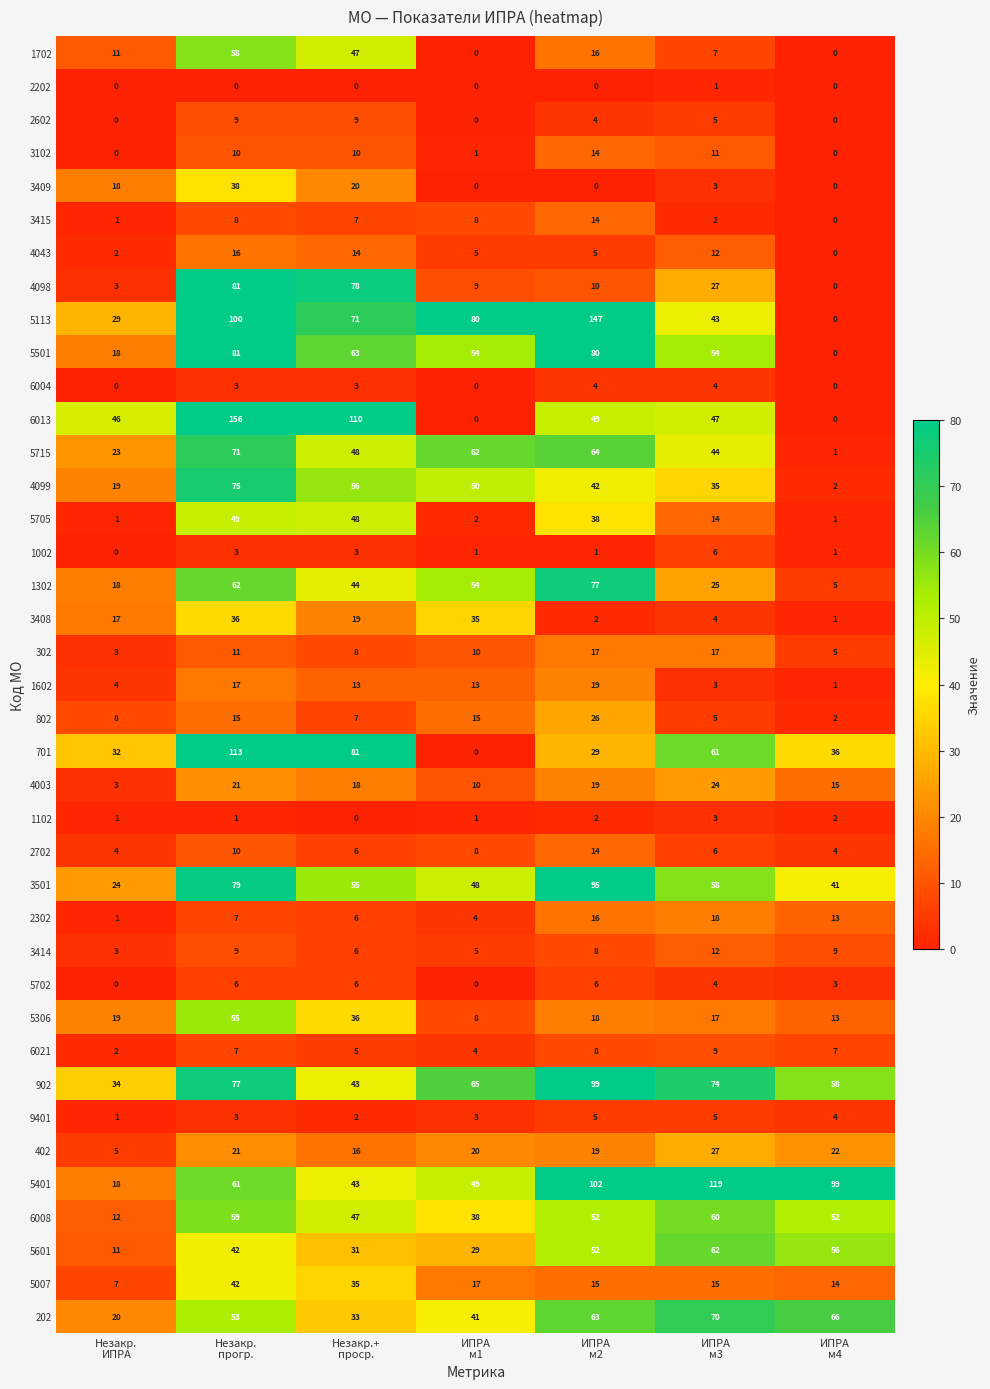

Count the number of categories in the chart.

7